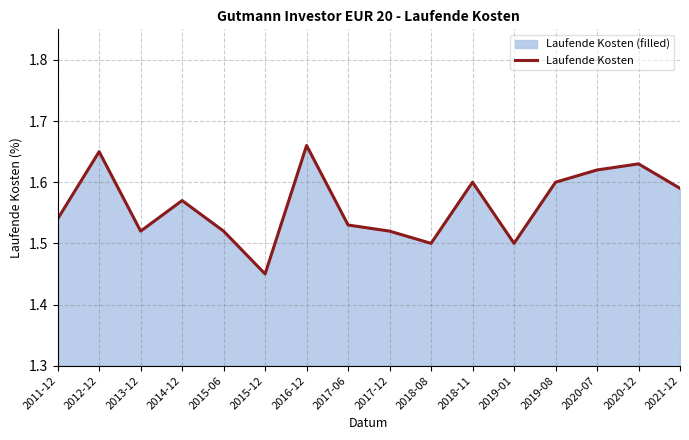

List the labels in order of value, smallest first.

2015-12, 2018-08, 2019-01, 2013-12, 2015-06, 2017-12, 2017-06, 2011-12, 2014-12, 2021-12, 2018-11, 2019-08, 2020-07, 2020-12, 2012-12, 2016-12